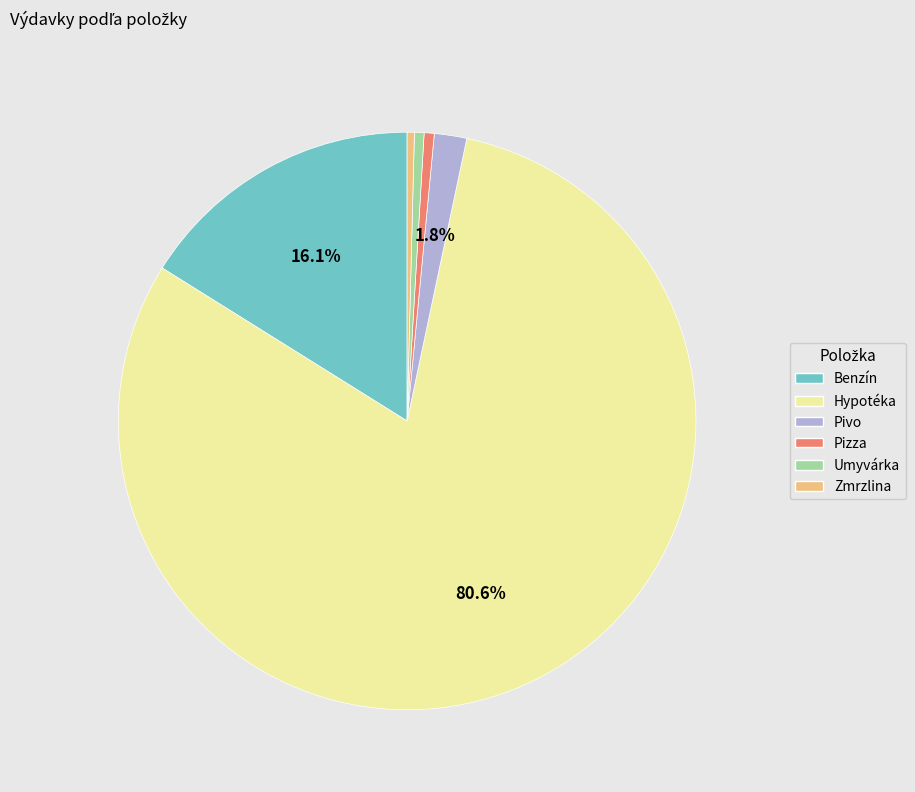

To the nearest percent, what is the average slice percentage?

17%